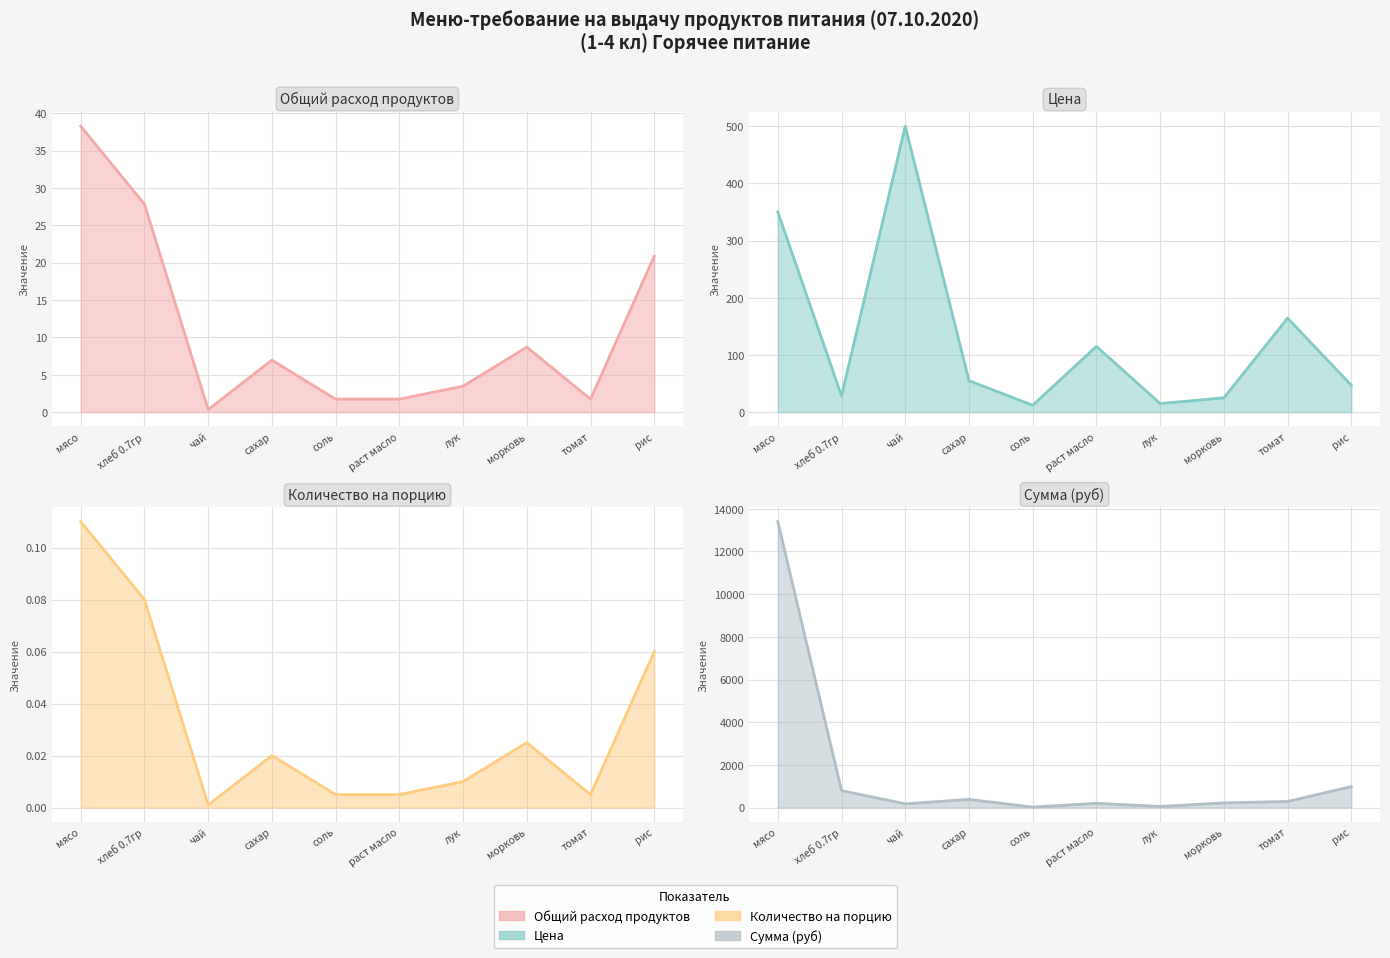

Which series has the widest spread of values?

Сумма (руб)